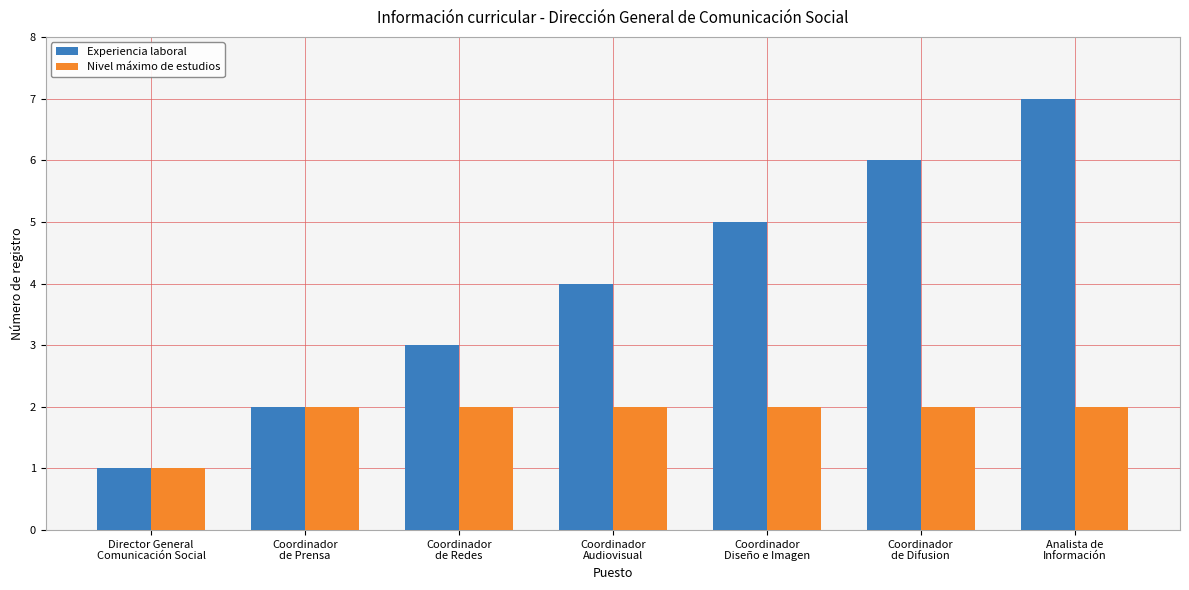

What is the sum of the Experiencia laboral values at Coordinador
de Prensa and Coordinador
de Difusion?

8